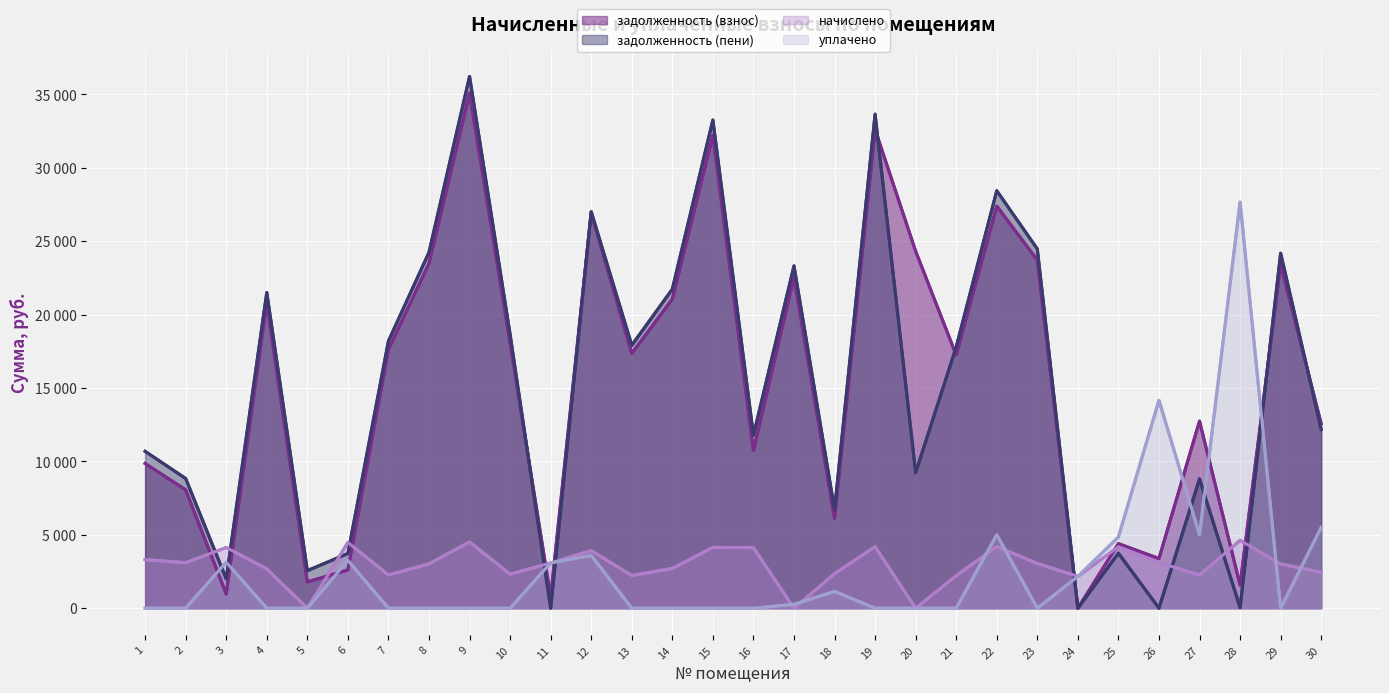

What are all the series names shown in the legend?

задолженность (взнос), задолженность (пени), начислено, уплачено